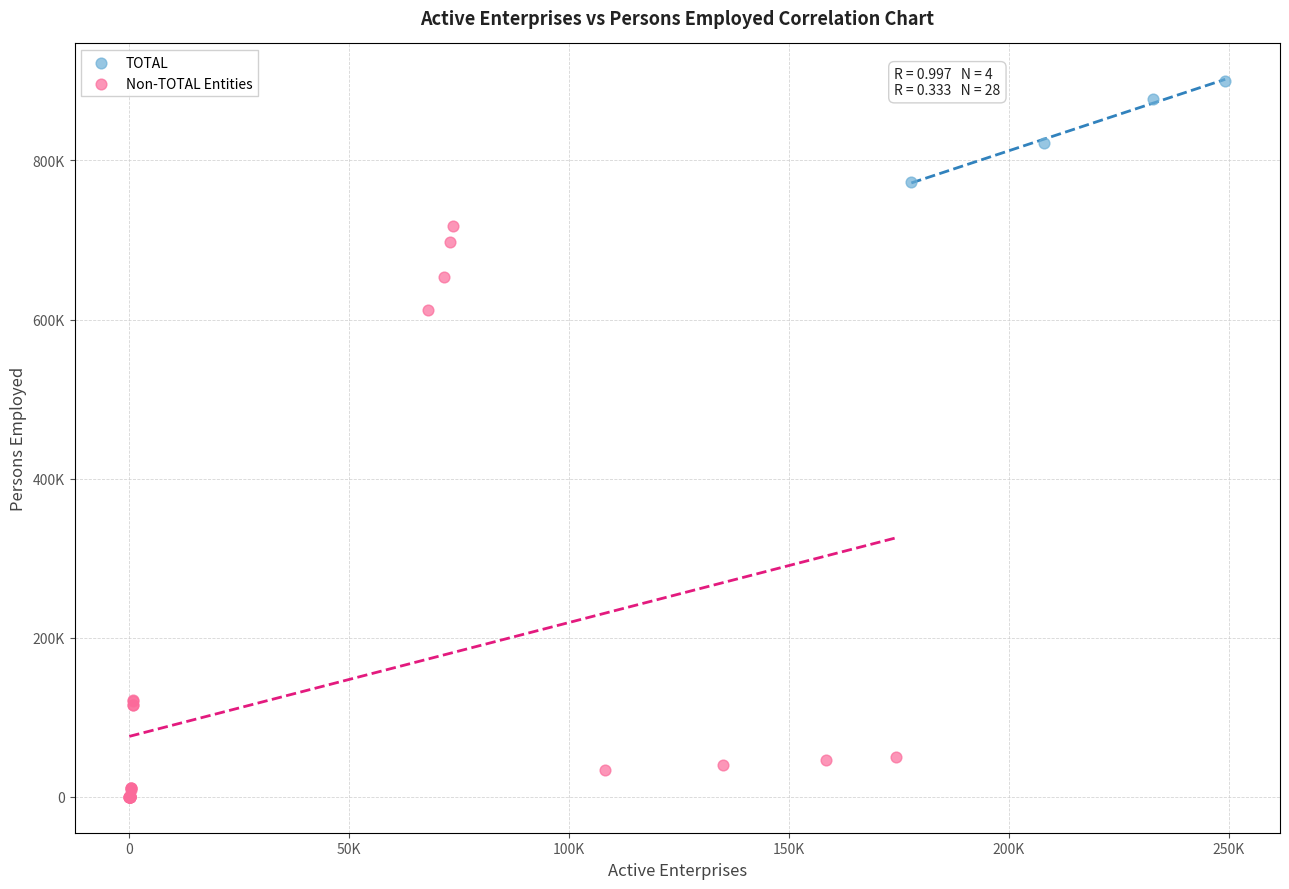

Which series has the widest spread of Y values?

Non-TOTAL Entities